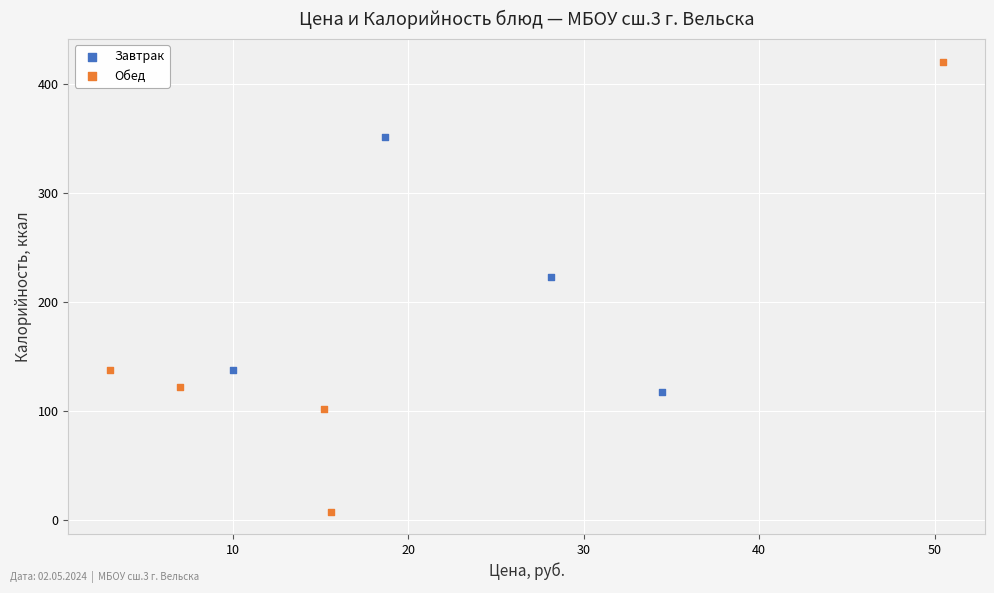

Which series contains the highest Y value?

Обед